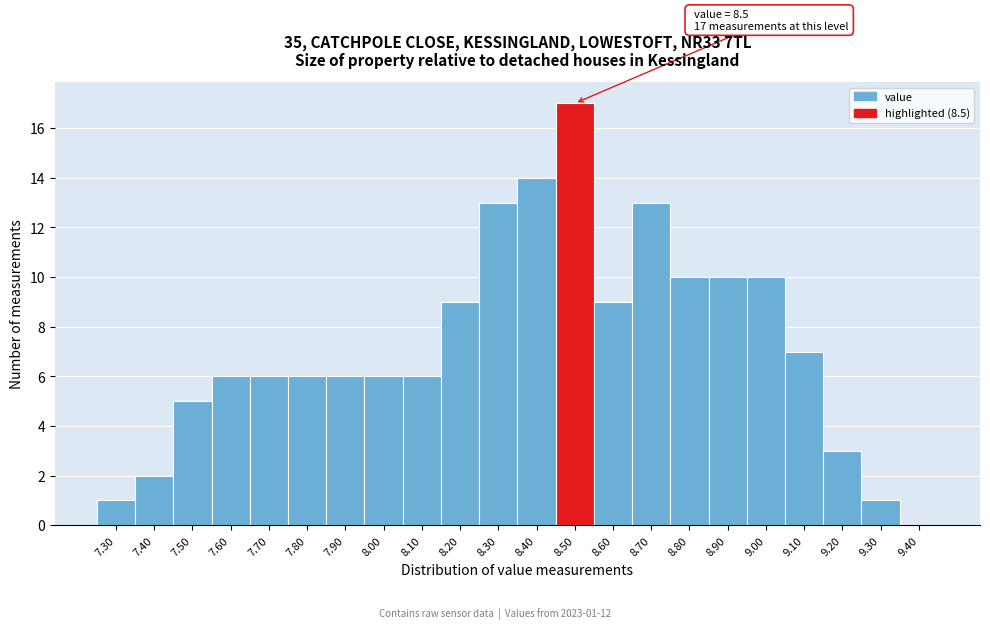

Over which range of the x-axis is the bar tallest?

8.45 to 8.55